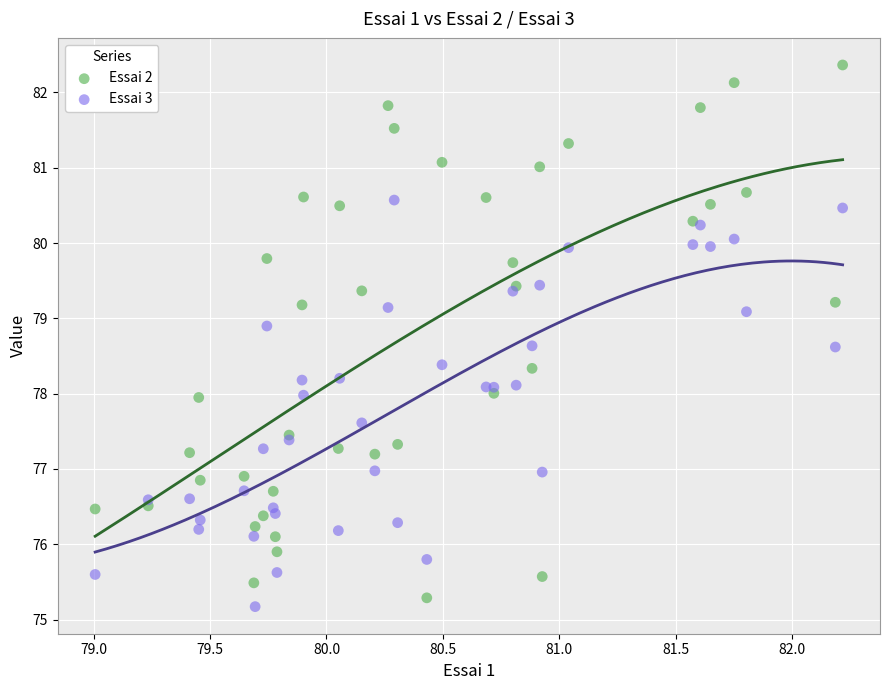

Which series has the widest spread of Y values?

Essai 2